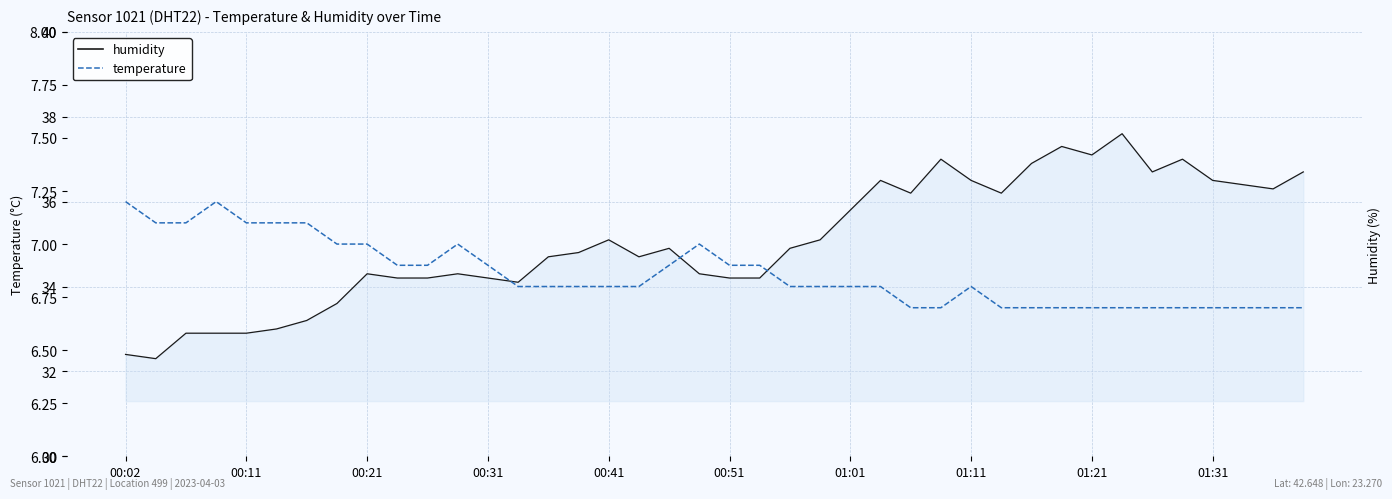

Which series changed the most between 19 and 35?

humidity